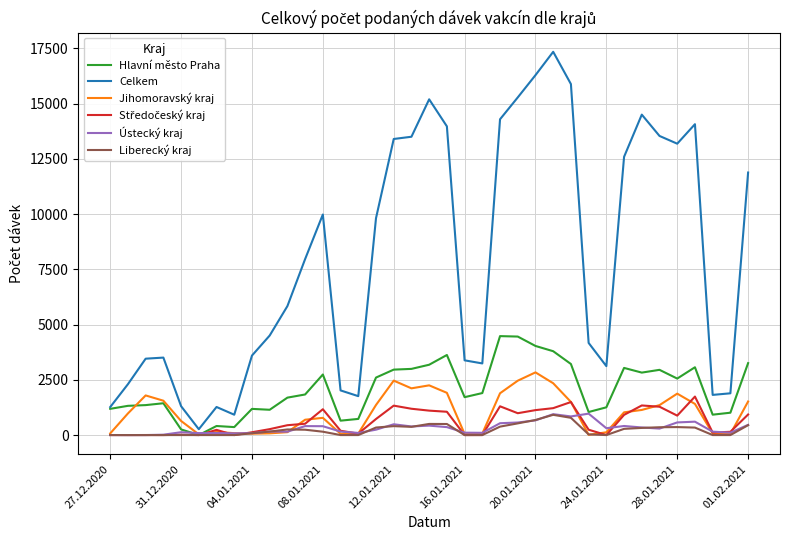

What is the greatest value displayed?

17345